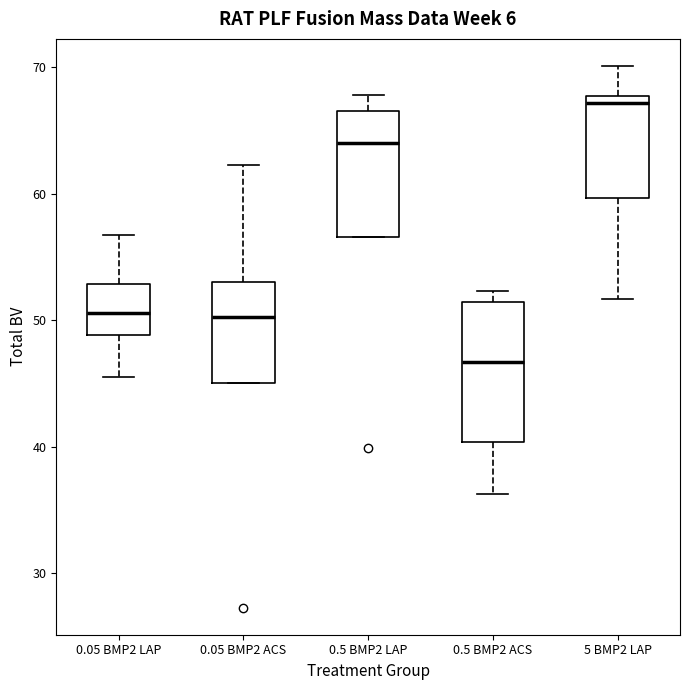

Which box's median line is the lowest?

0.5 BMP2 ACS